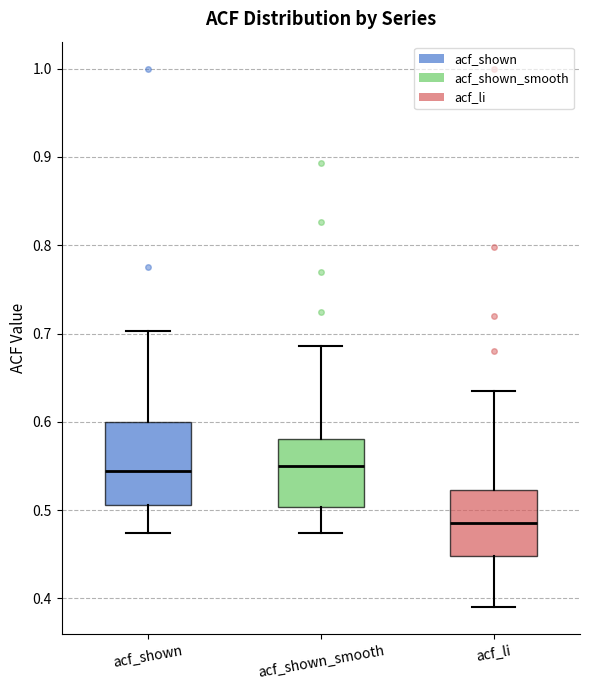

Reading left to right, transcribe this box plot: for each box, give where its median line is, the range the box spans, and where its two whiskers end, as read against the y-axis. The values are not printed on the chart, so give them approximately, as read against the axis.

acf_shown: median 0.54, box 0.51 to 0.60, whiskers 0.47 to 0.70
acf_shown_smooth: median 0.55, box 0.50 to 0.58, whiskers 0.47 to 0.69
acf_li: median 0.49, box 0.45 to 0.52, whiskers 0.39 to 0.64